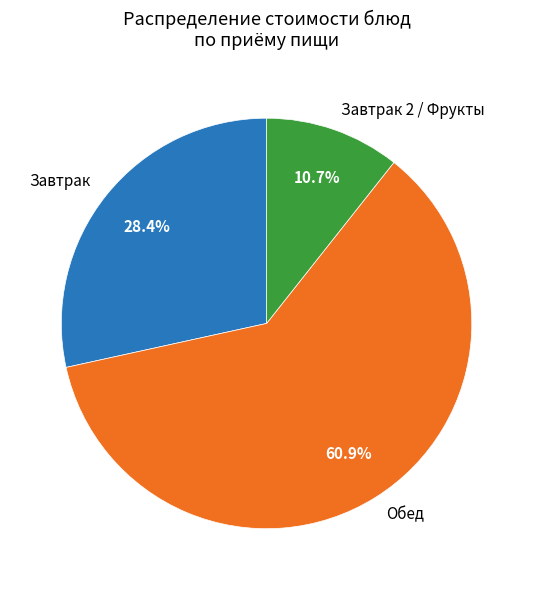

Approximately how many times larger is the value at Завтрак compared to Завтрак 2 / Фрукты?

2.7